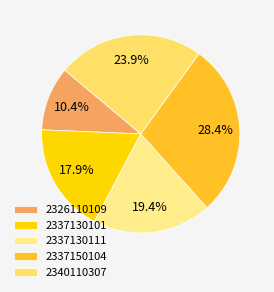

The 2340110307 slice represents 24% of the pie. True or false?

True